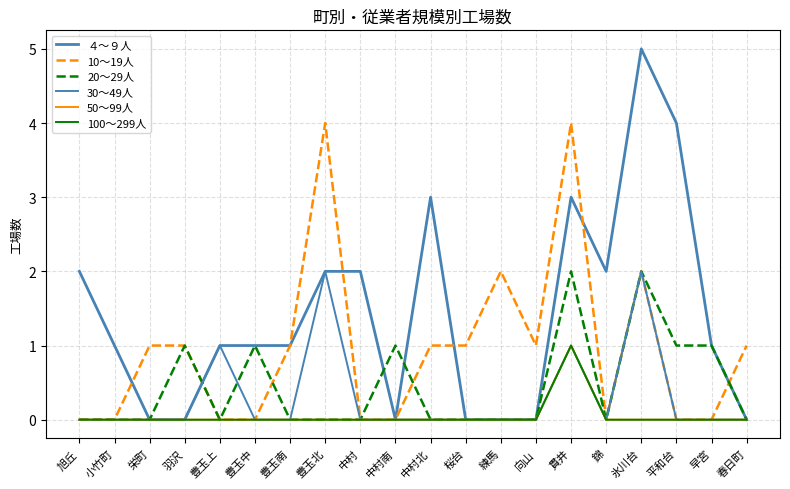

Does the chart have visible grid lines?

Yes